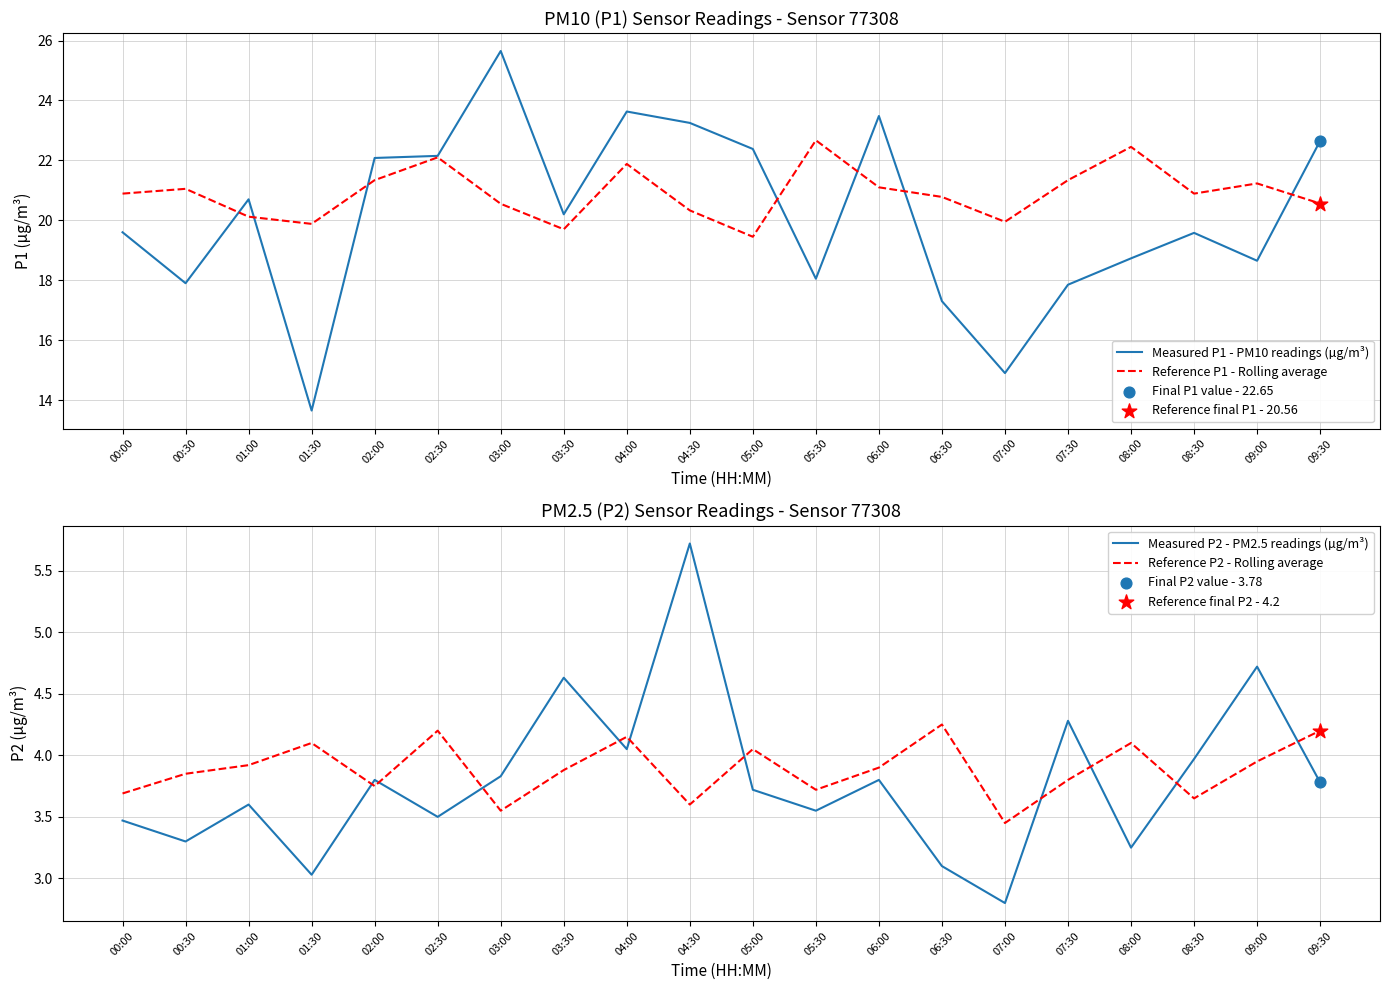

What is the total value across all series at 01:30?

40.7